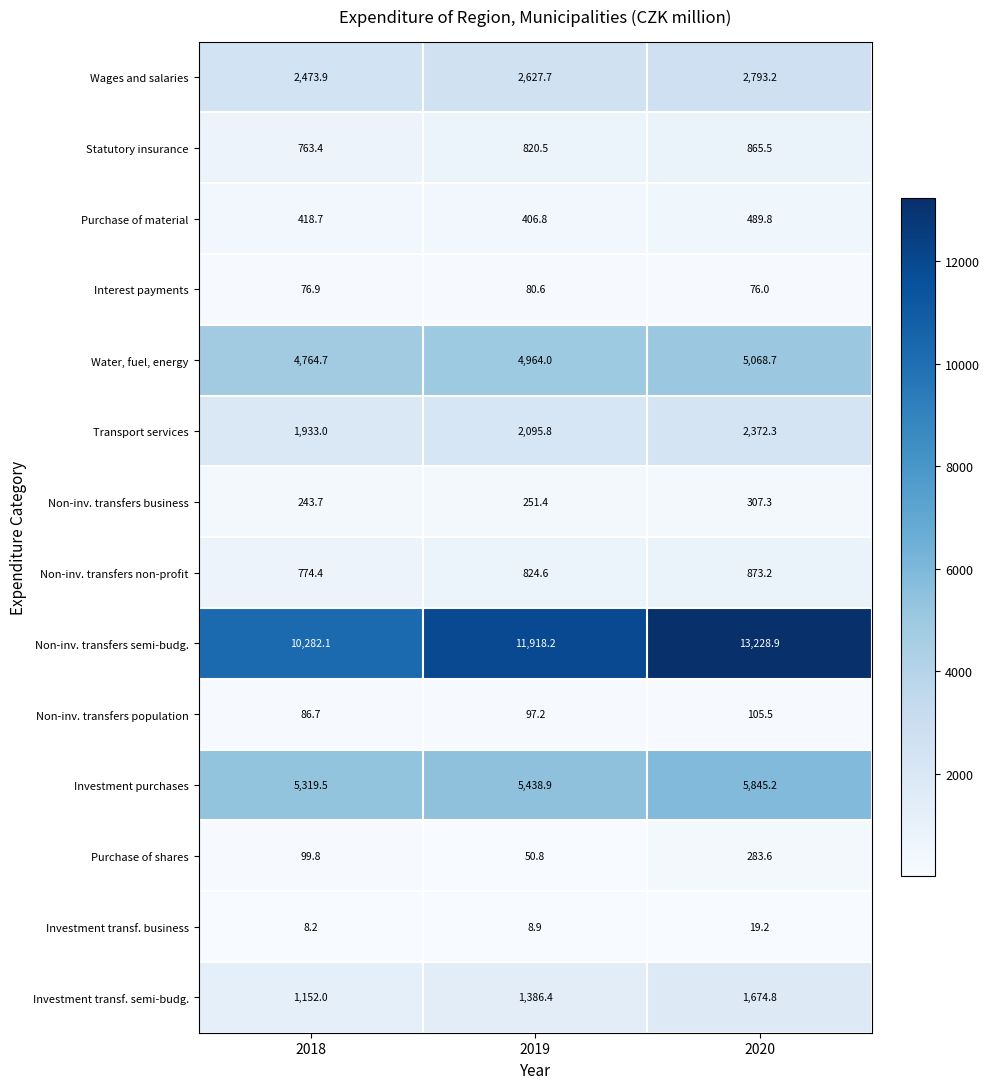

At which label is Purchase of shares closest to 167?

2018